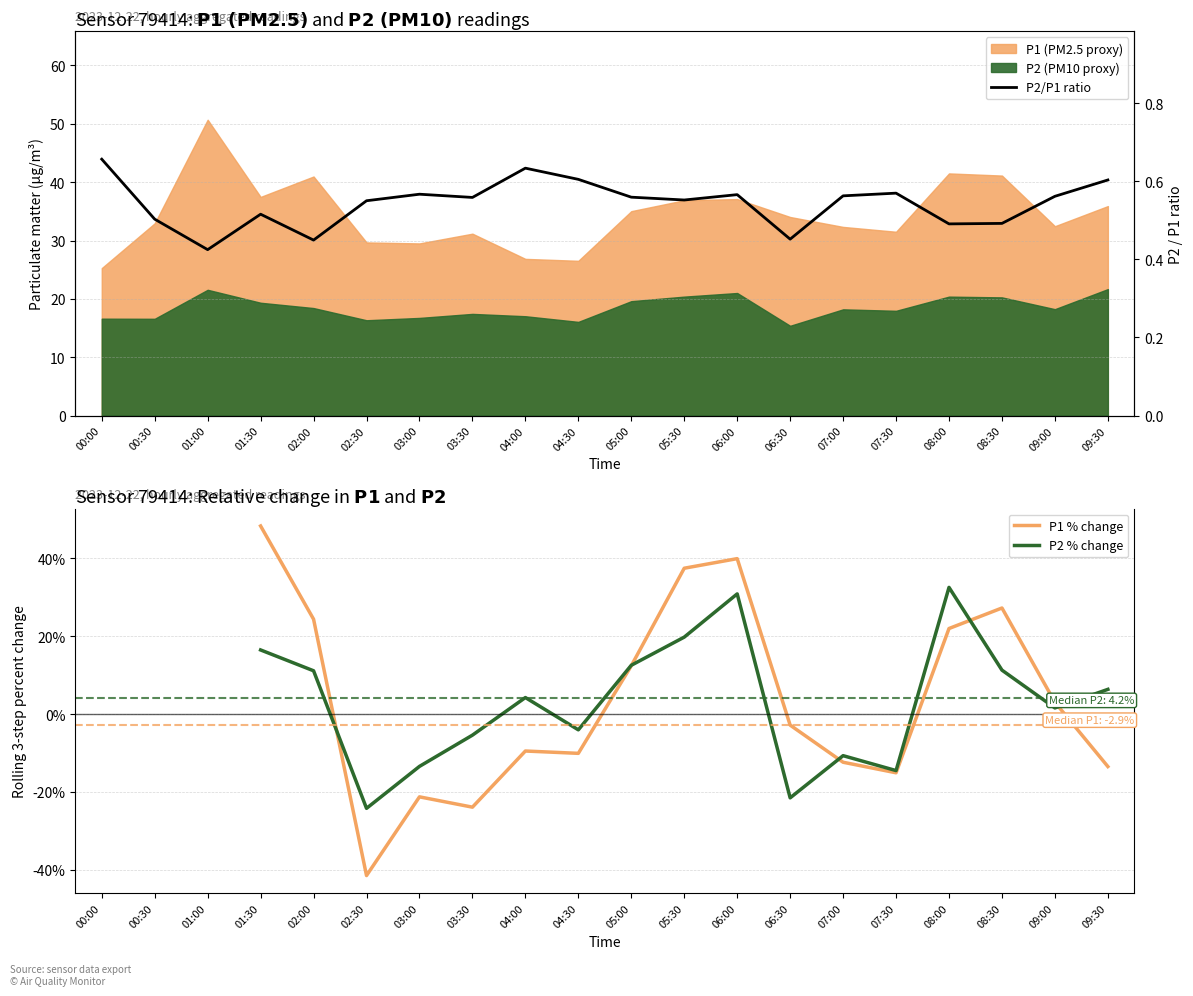

What is the total value across all series at 09:30?

-6.6